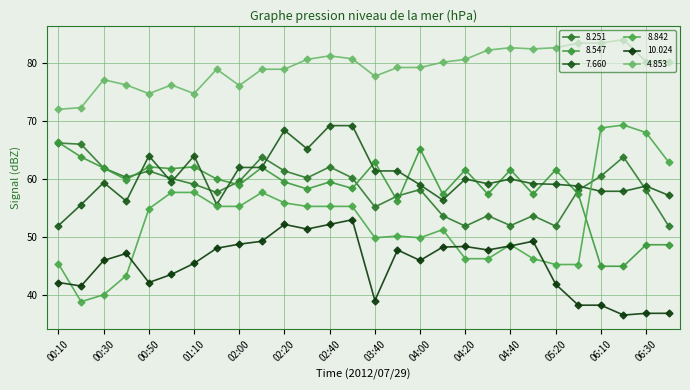

Does the chart have visible grid lines?

Yes